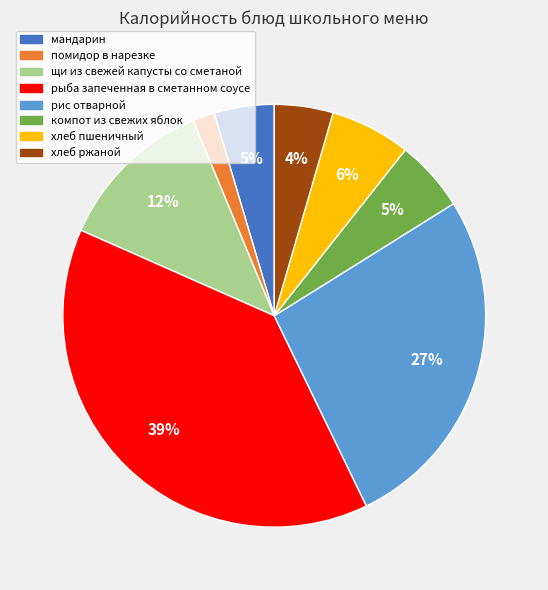

Does any single category account for the majority?

No